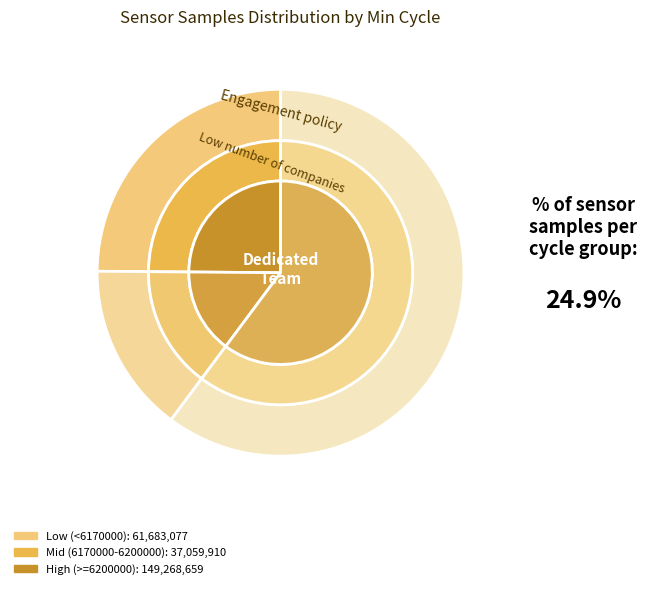

Do 23 and 23 together represent more than half of the pie?

No